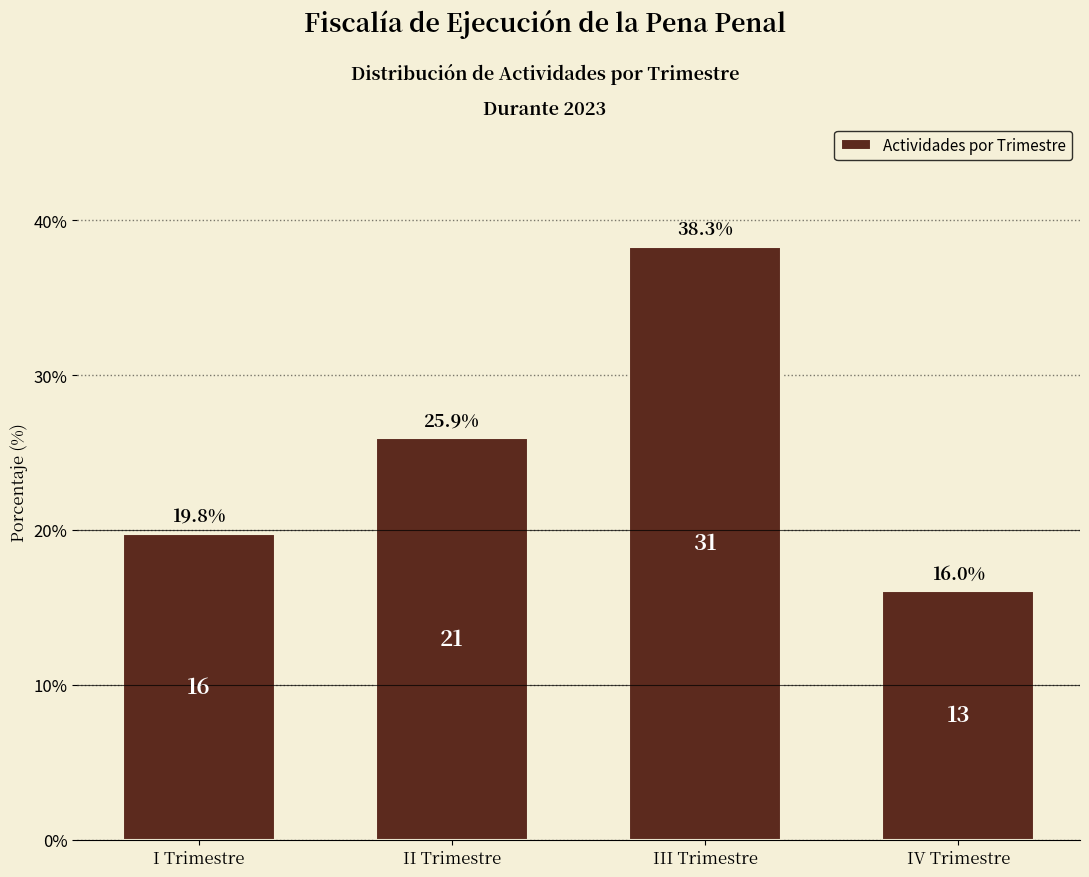

Reading right to left, extract all data points from this chart.

16.0	38.3	25.9	19.8